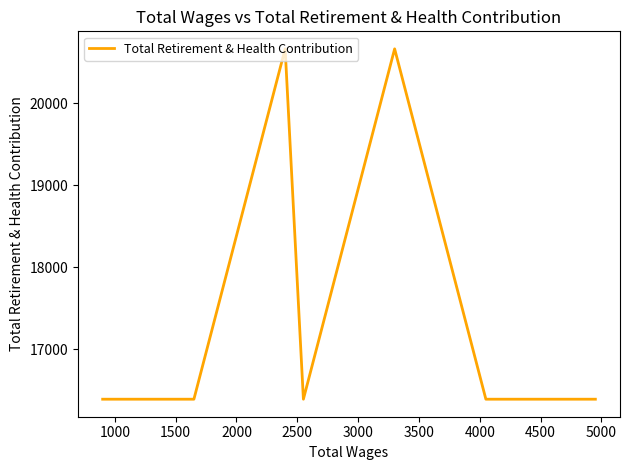

What is the average value?

17612